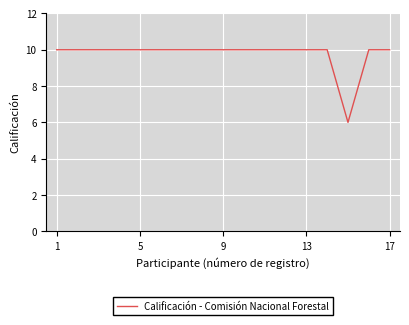

What is the difference between the maximum and minimum values?

4